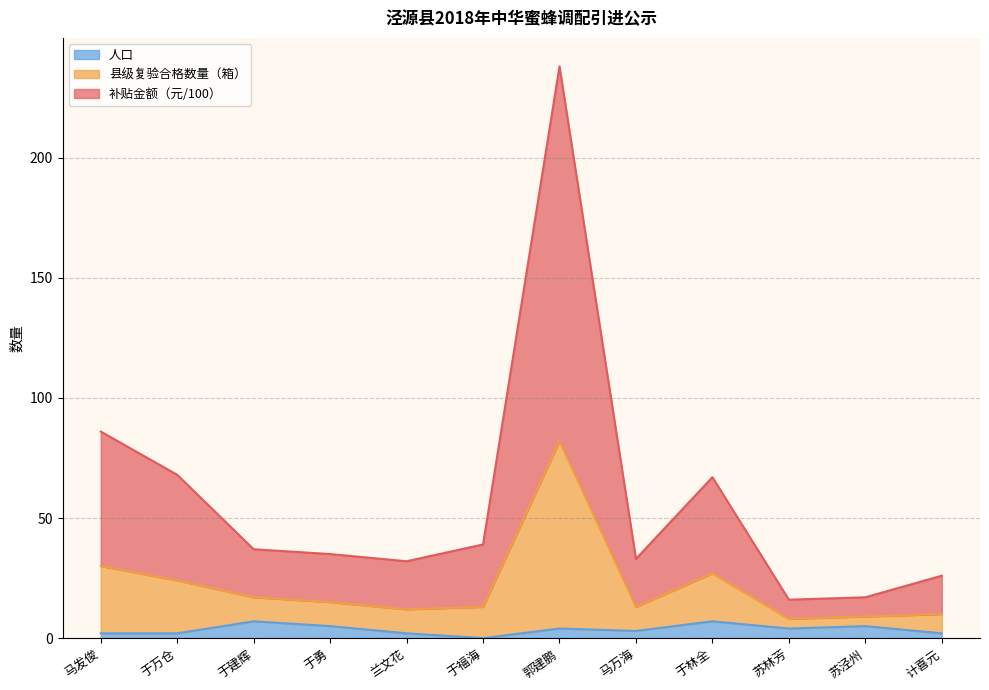

What is the total value across all series at 于建辉?

37